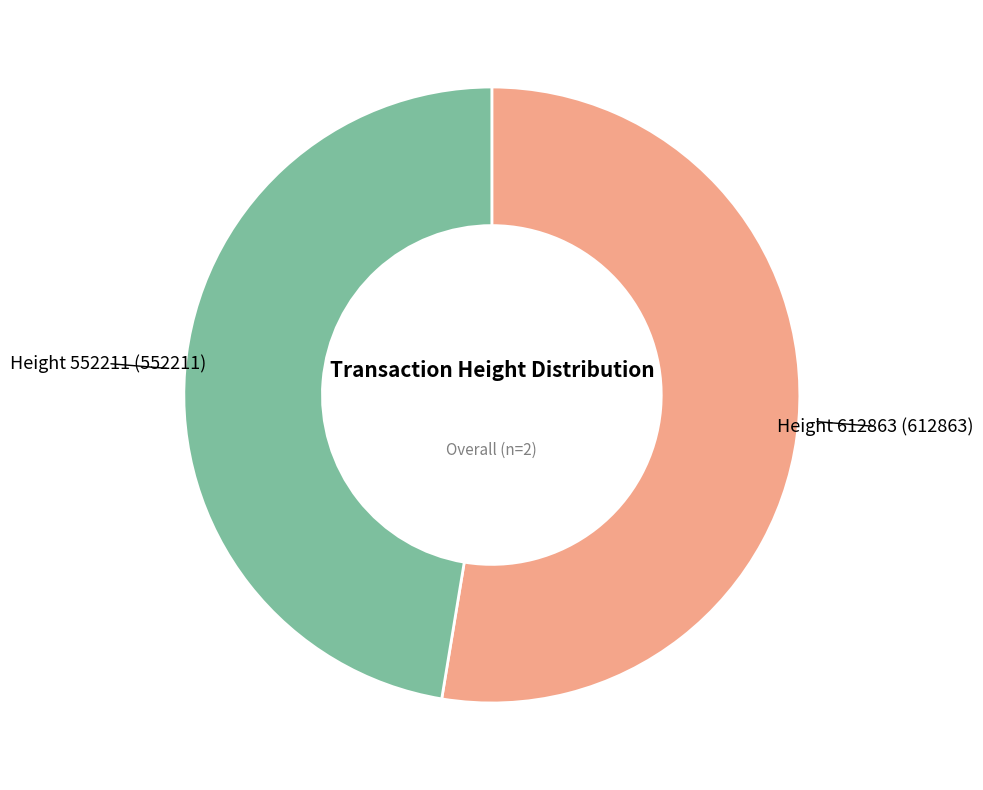

Is there a majority slice in this chart?

Yes